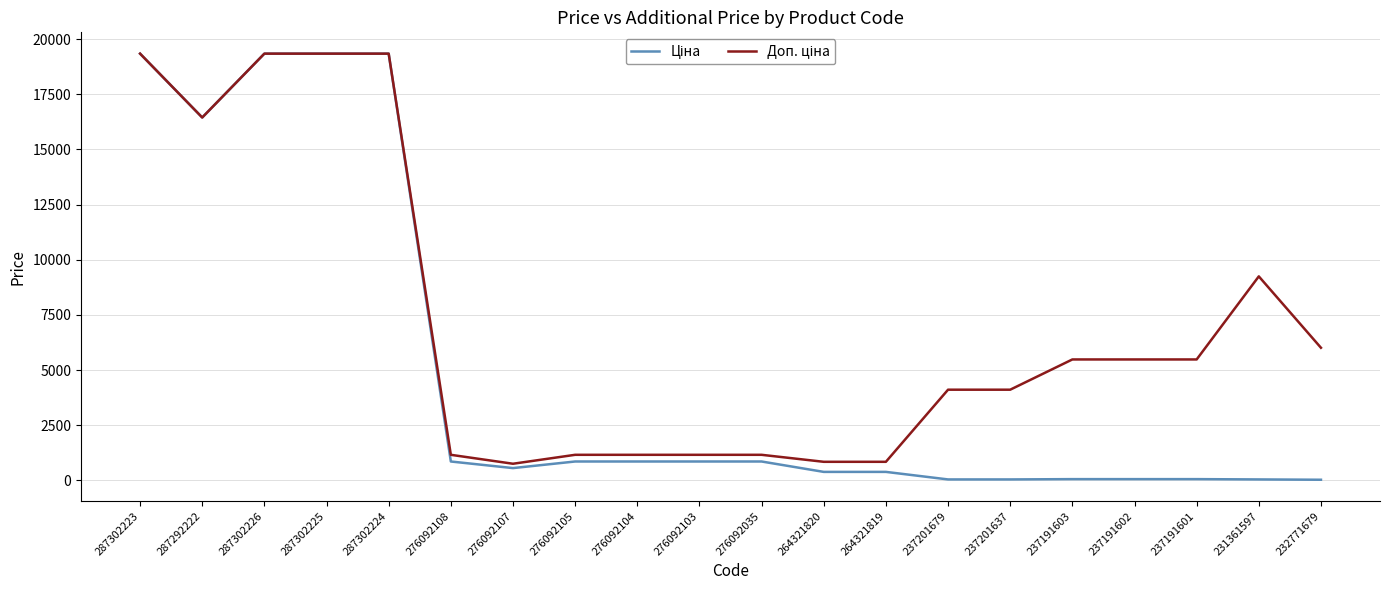

What is the total value across all series at 276092103?

2011.3